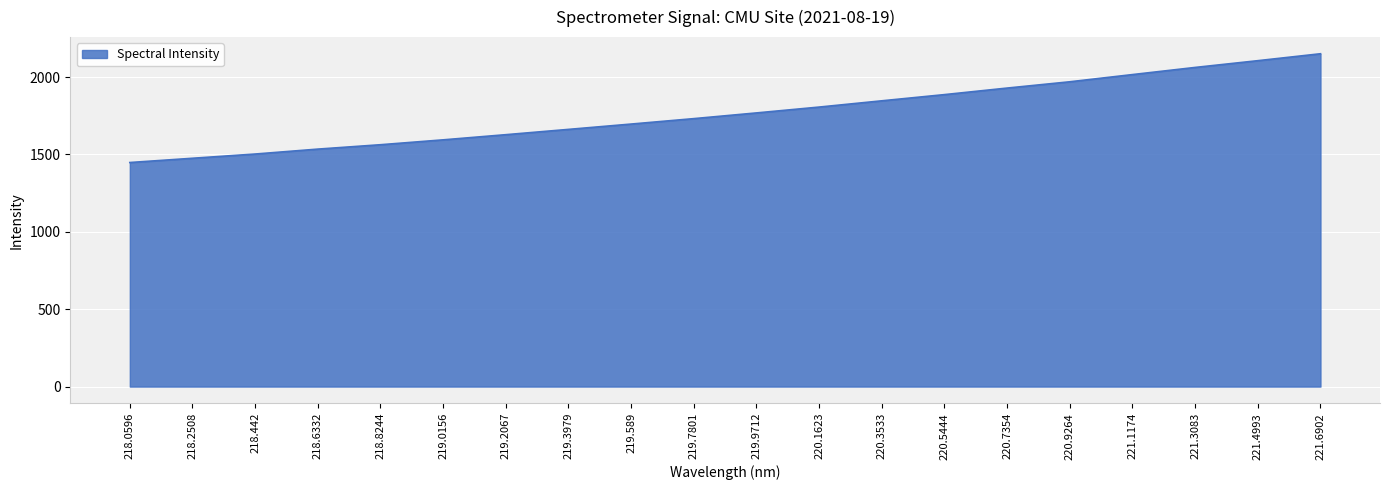

Does the chart display data point markers on the line(s)?

No